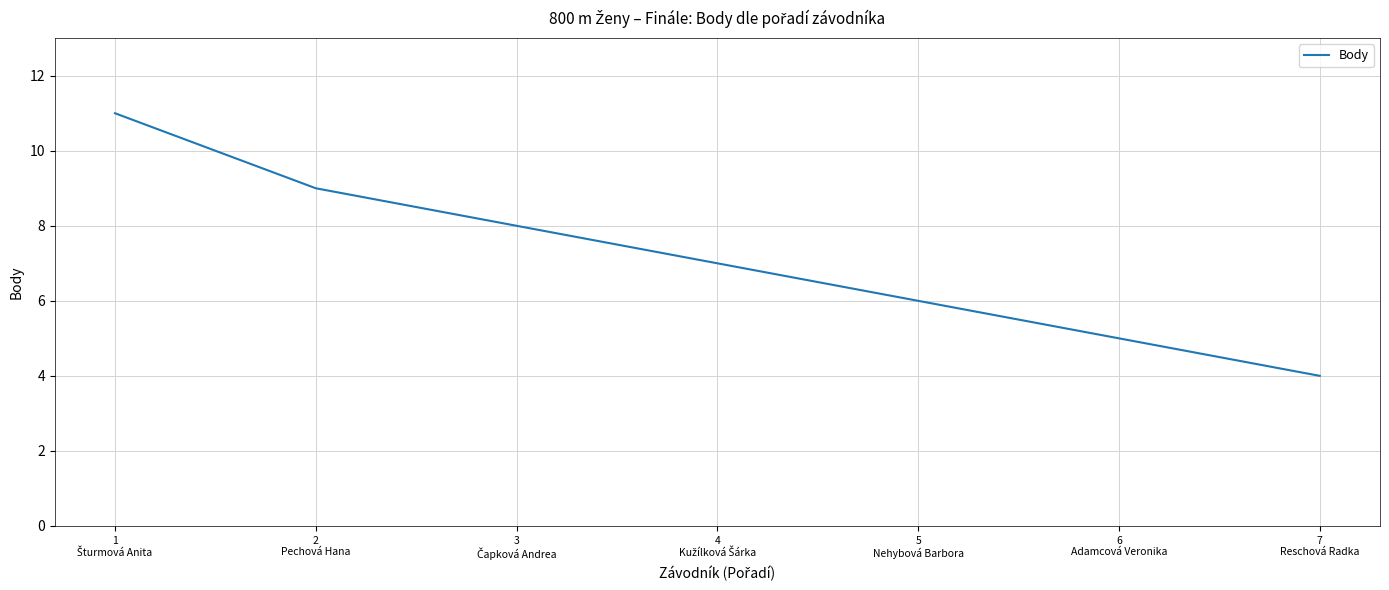

What is the greatest value displayed?

11